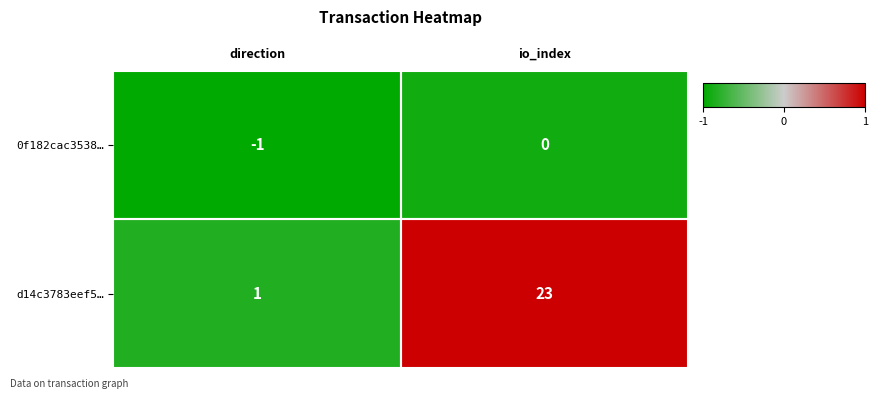

At io_index, list the series in order from largest to smallest.

d14c3783eef5…, 0f182cac3538…